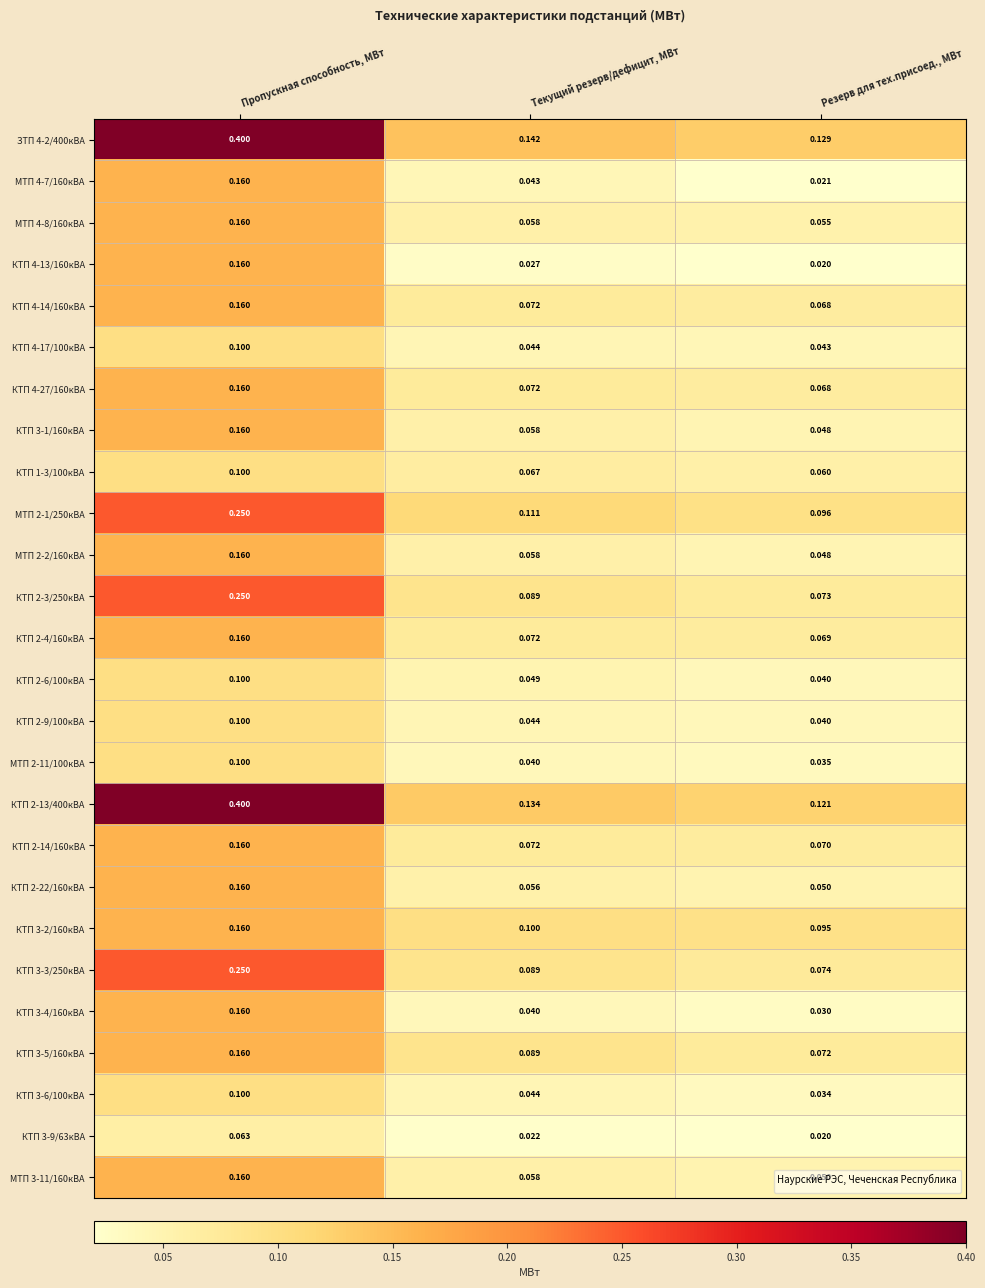

At which category is the sum across all series the highest?

Пропускная способность, МВт